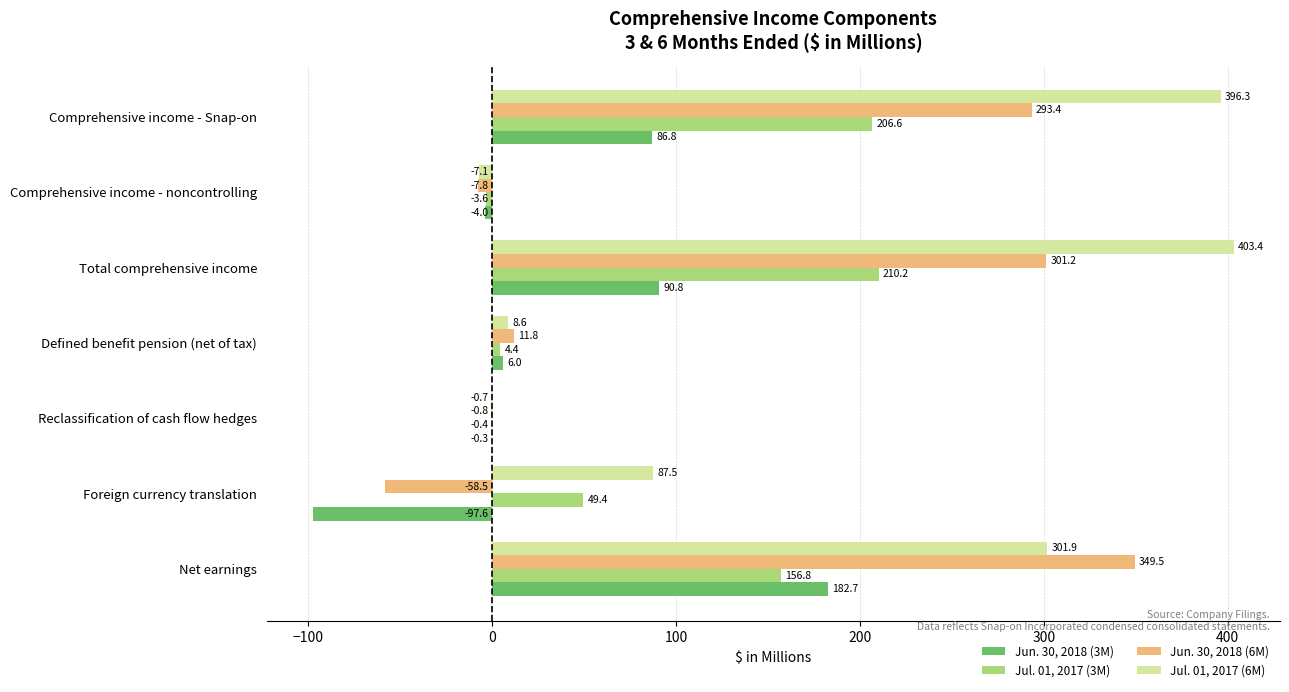

At which label does Jul. 01, 2017 (6M) reach its peak?

Total comprehensive income